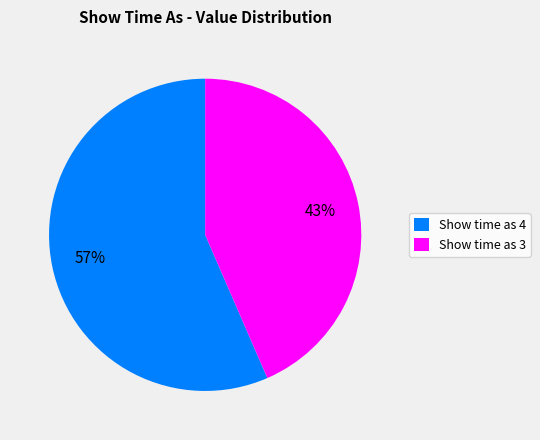

What percentage is the Show time as 4 slice, to the nearest percent?

57%